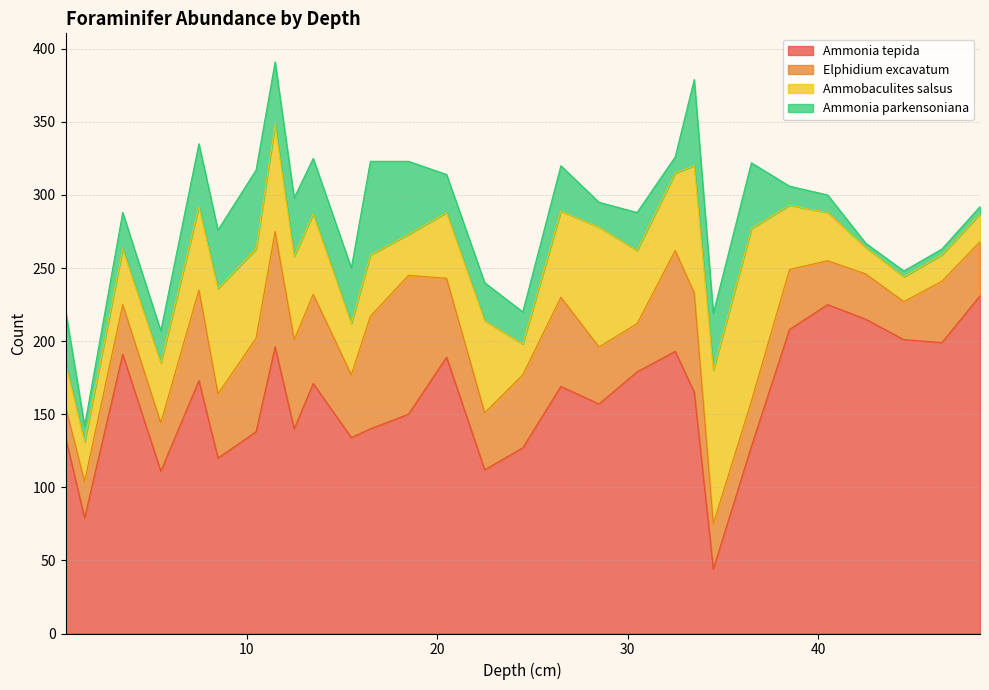

Reading left to right, transcribe all the data shown in this chart.

Ammonia tepida: 134	79	191	111	173	120	138	196	140	171	134	140	150	189	112	127	169	157	179	193	165	44	128	208	225	215	201	199	231
Elphidium excavatum: 21	25	34	33	62	44	64	79	61	61	43	77	95	54	39	50	61	39	33	69	68	31	31	41	30	31	26	42	37
Ammobaculites salsus: 30	27	38	41	57	72	61	73	57	55	35	42	28	45	63	21	59	82	50	53	87	105	118	44	33	18	17	18	19
Ammonia parkensoniana: 36	11	25	22	43	40	54	43	40	38	38	64	50	26	26	22	31	17	26	11	59	39	45	13	12	3	4	4	5